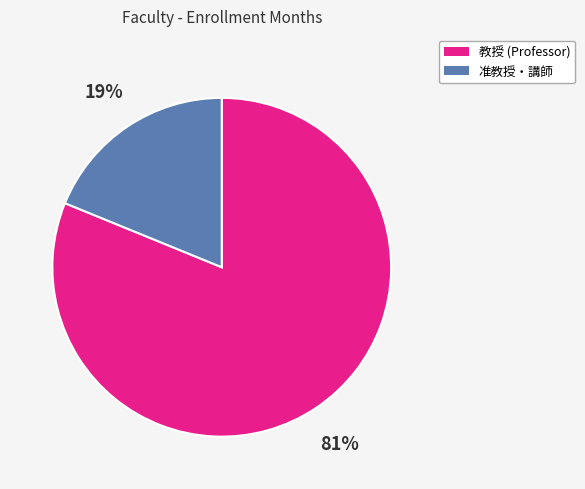

What percentage is the 准教授・講師 slice, to the nearest percent?

19%